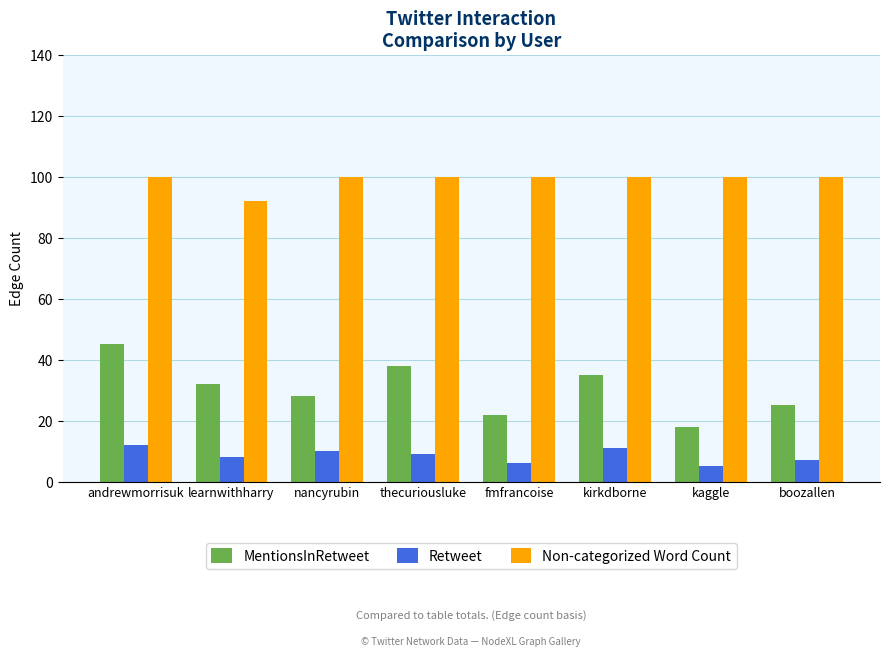

Rank the series by their average value, from highest to lowest.

Non-categorized Word Count, MentionsInRetweet, Retweet